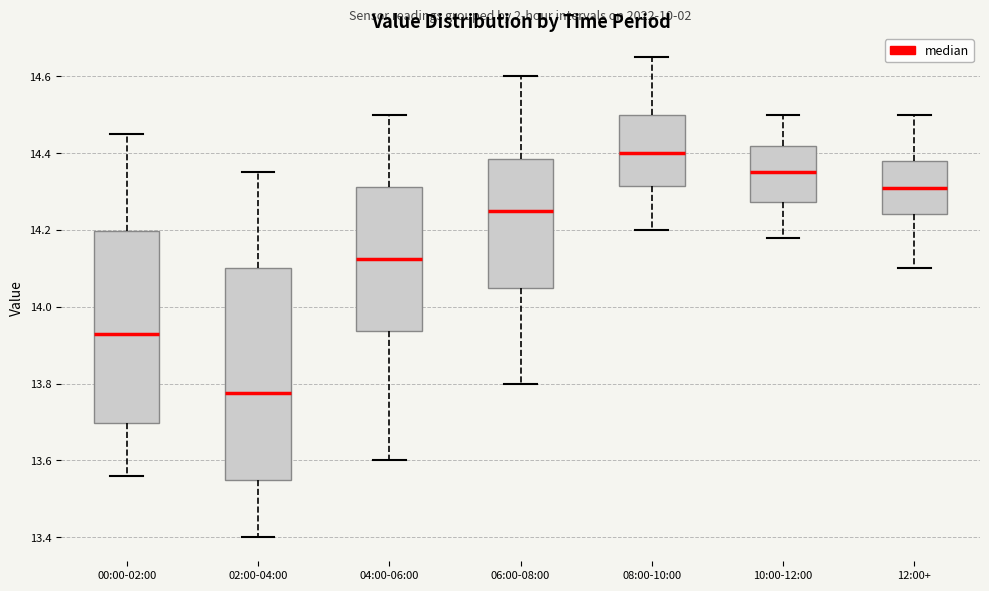

Where does the lower whisker of the box for 12:00+ end on the y-axis? The values are not printed on the chart, so give them approximately, as read against the axis.

14.10